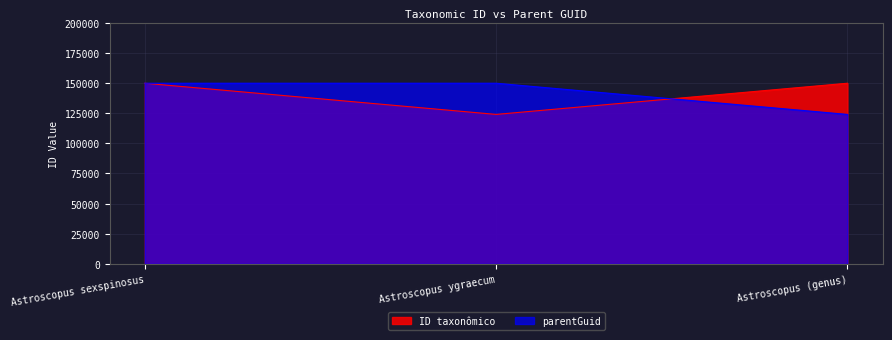

How many distinct data groups are displayed?

2